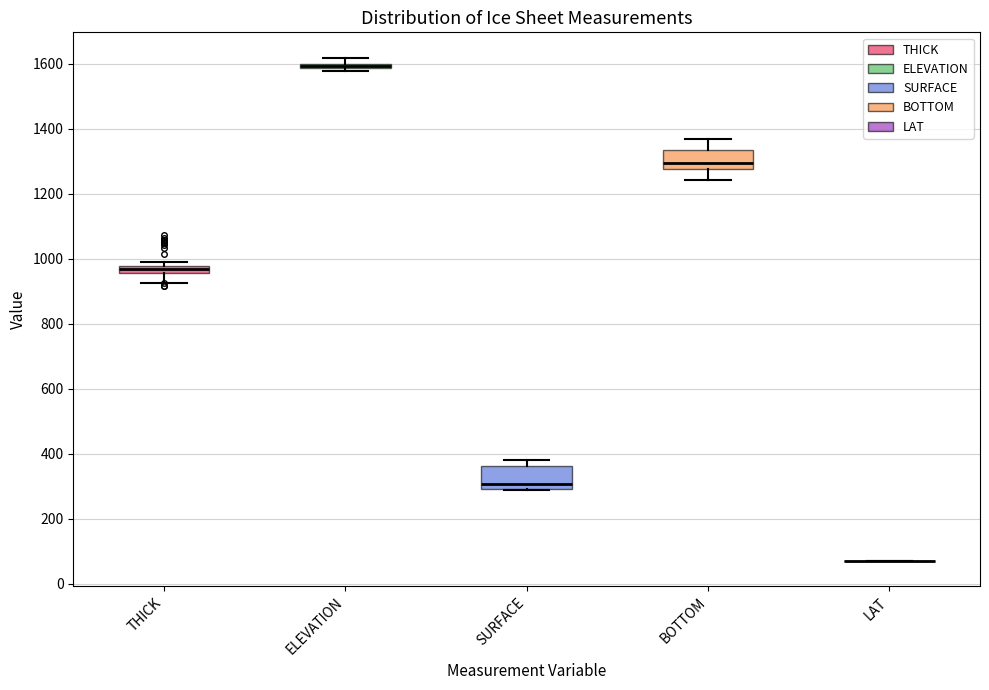

Where is the lower edge of the box for ELEVATION on the y-axis? The values are not printed on the chart, so give them approximately, as read against the axis.

1580